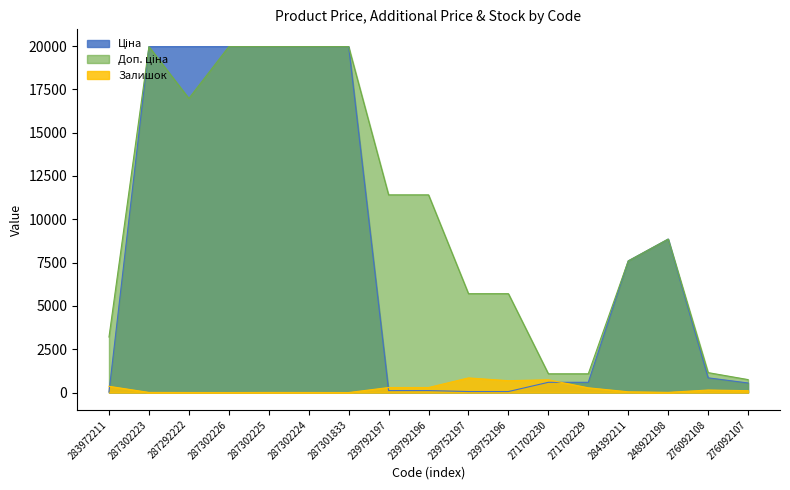

What is the sum of the Залишок values at 287302223 and 276092108?

152.0